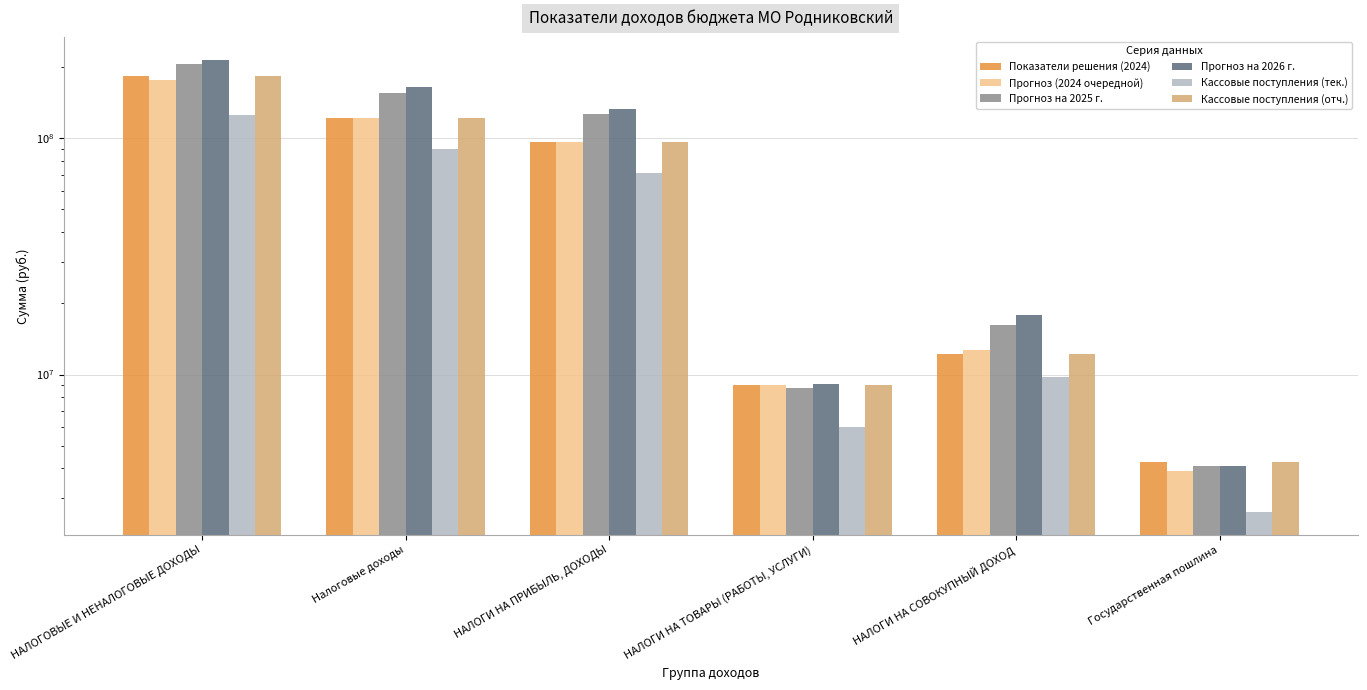

What is the value of the Прогноз (2024 очередной) bar at the 5th from the left?

12752102.7